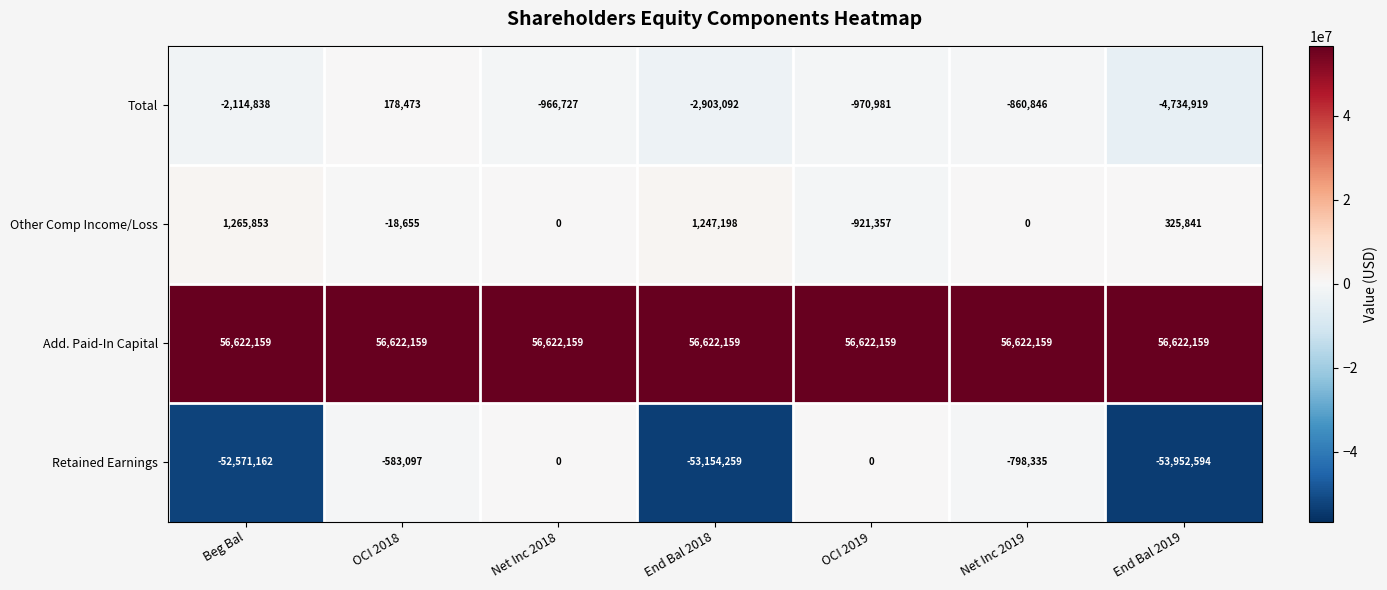

Where does the Retained Earnings series first go above -798335?

OCI 2018